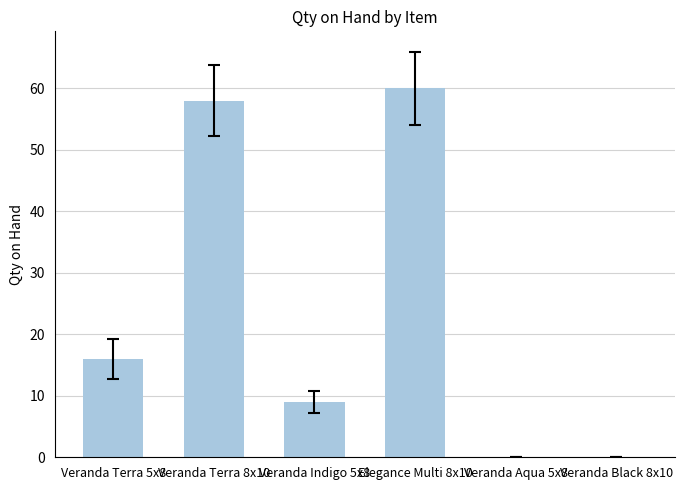

The chart shows a value of 16 at Veranda Terra 5x8. True or false?

True